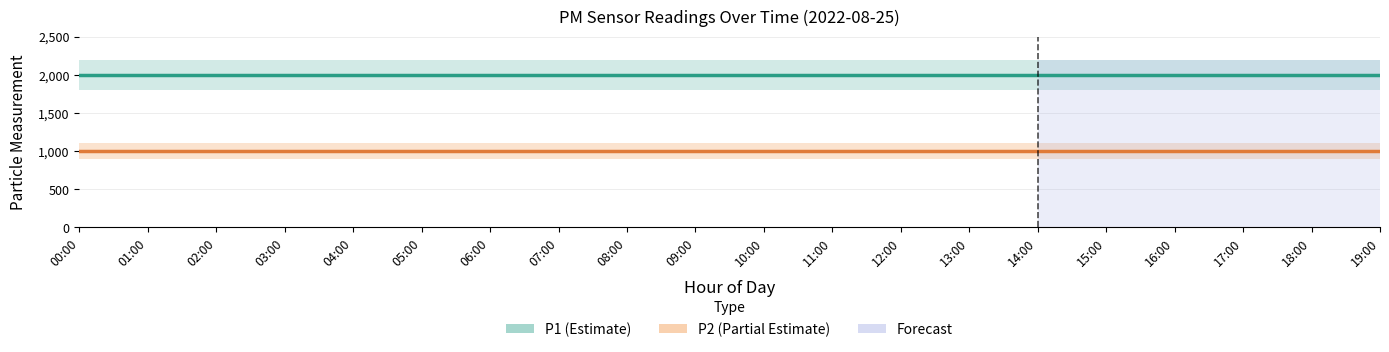

At which label does P2 reach its peak?

00:00